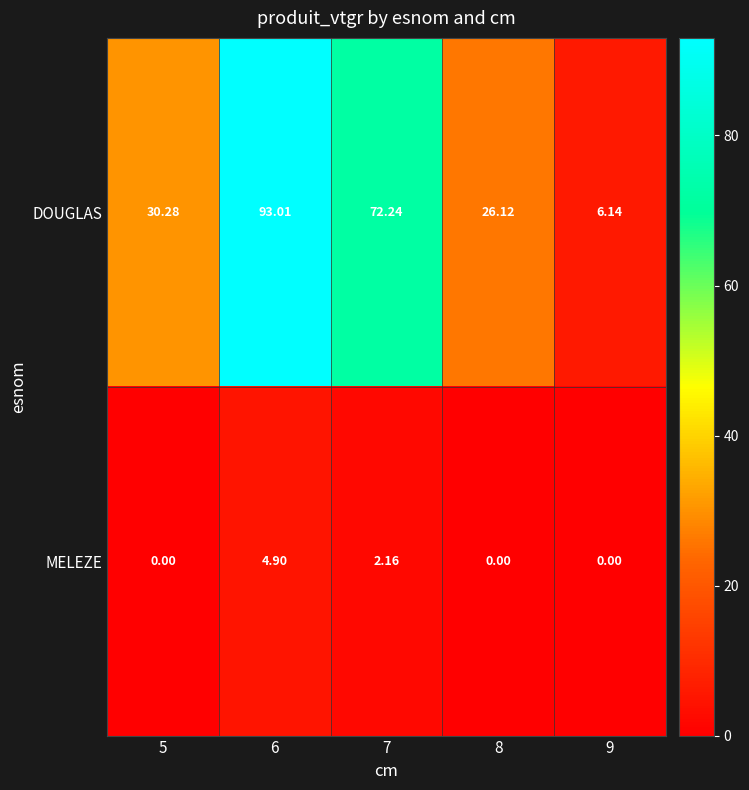

Rank the series by their maximum value, from lowest to highest.

MELEZE, DOUGLAS